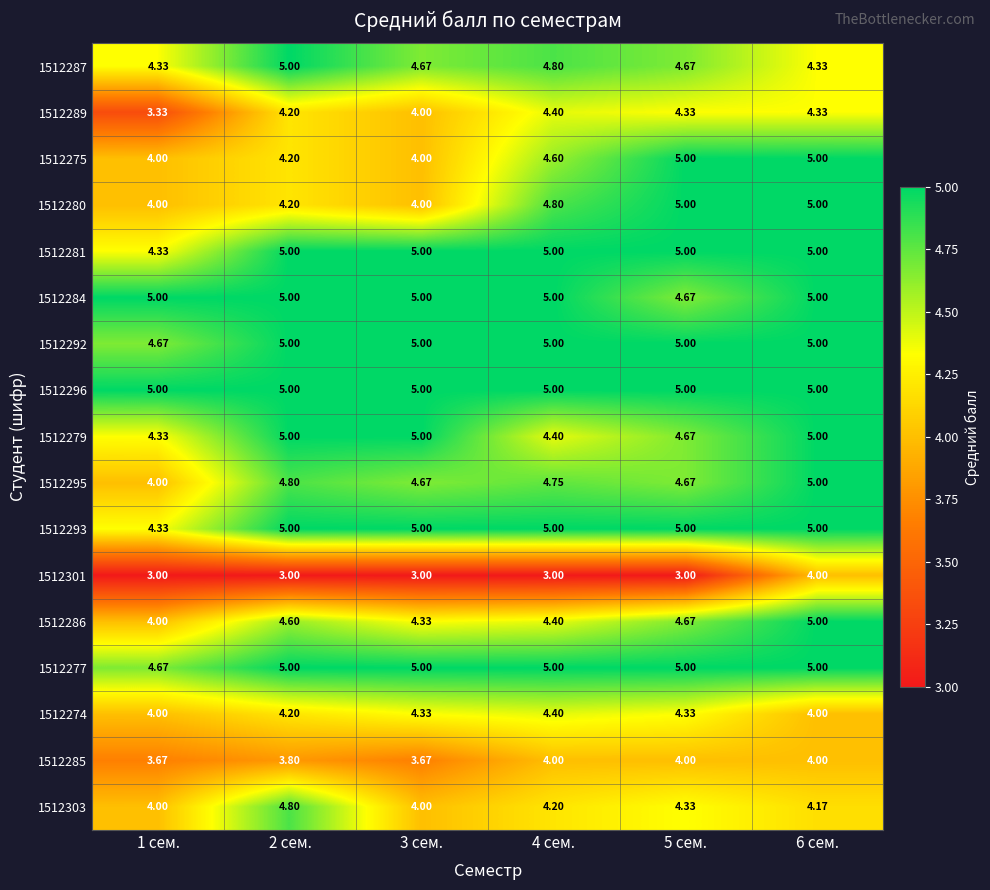

Is the value of 1512285 at 6 сем. greater than the value of 1512293 at 4 сем.?

No